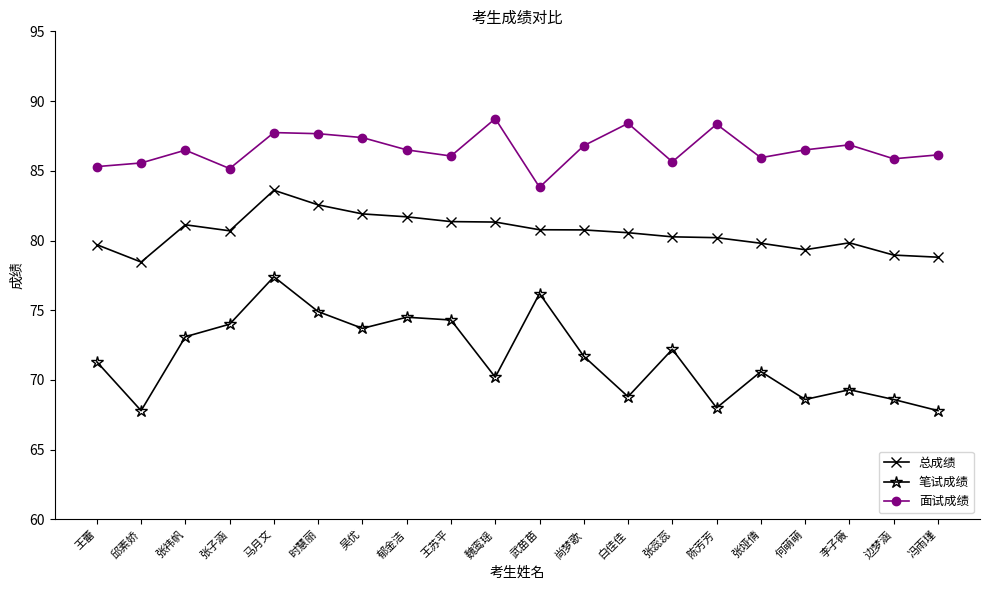

At 魏鸾瑶, list the series in order from smallest to largest.

笔试成绩, 总成绩, 面试成绩